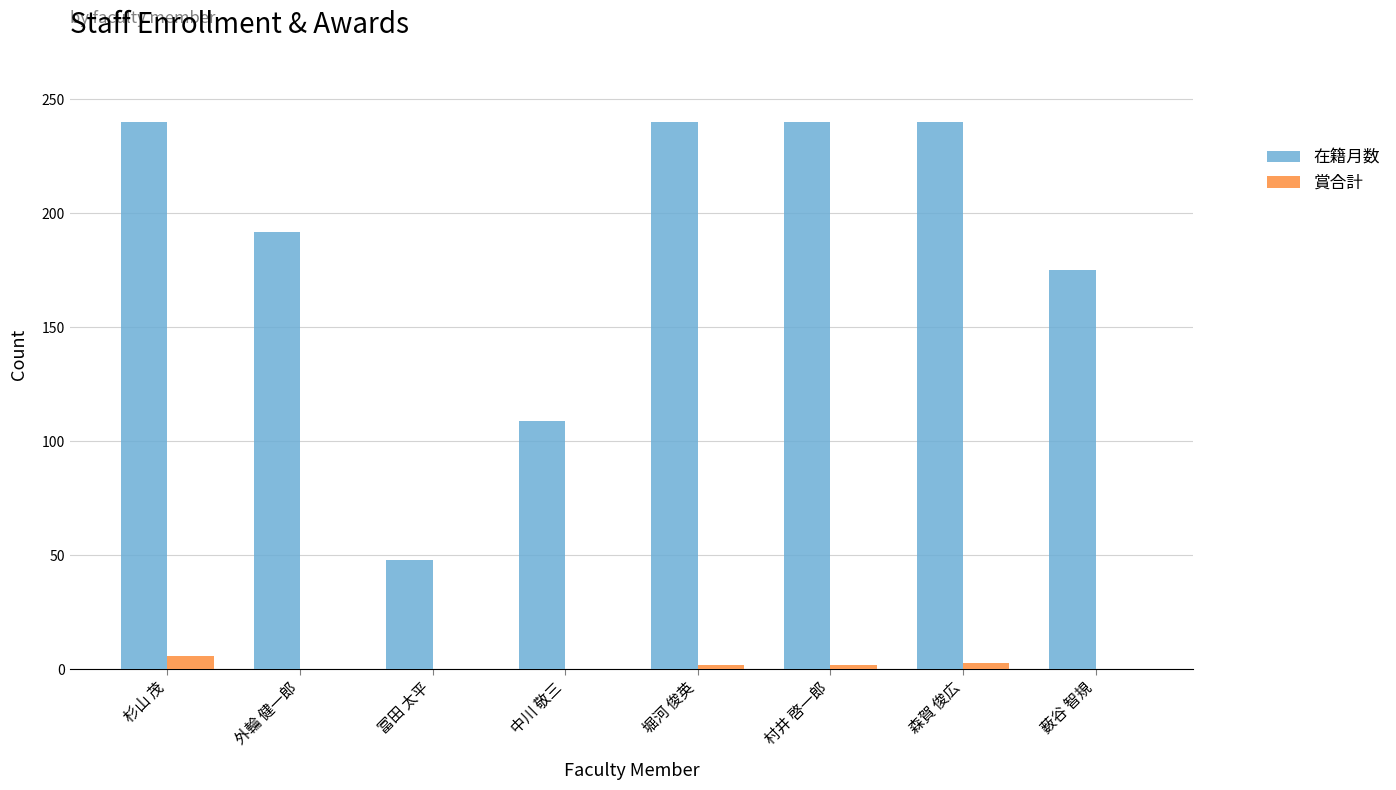

How many data points does each series have?

8